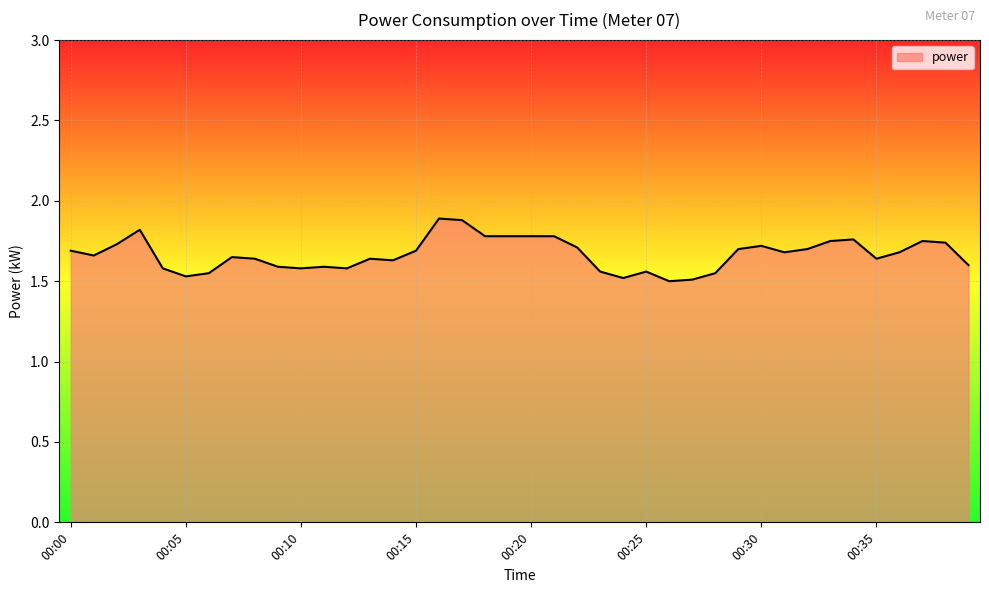

What is the maximum value shown in the chart?

1.9